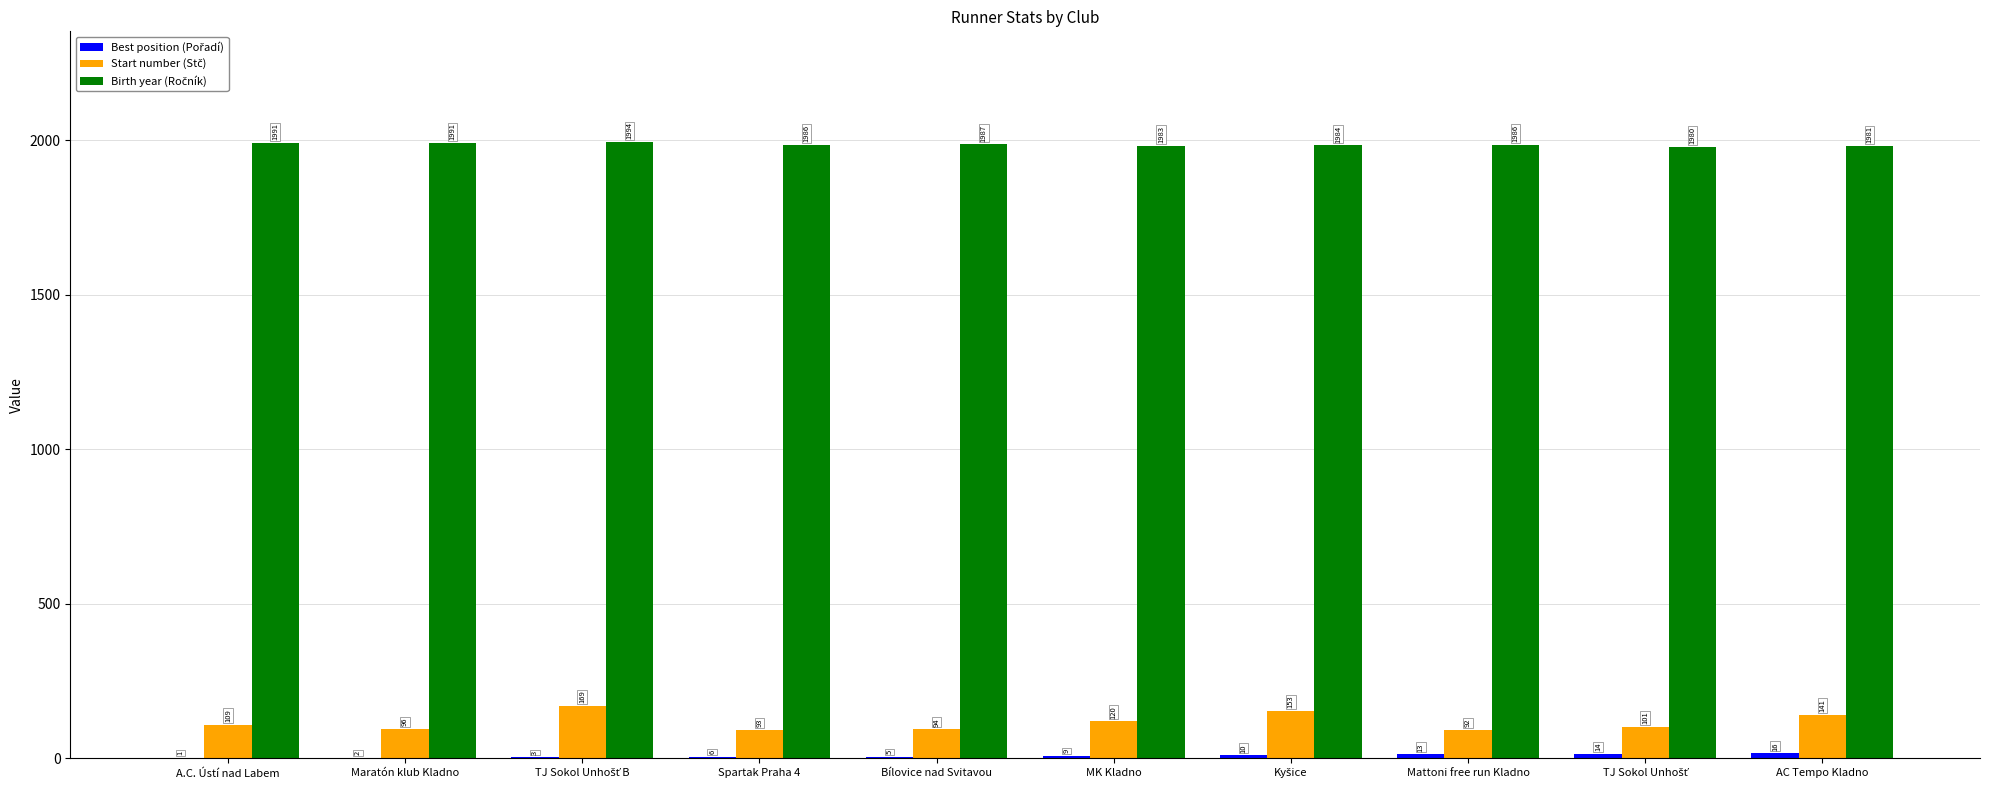

What is the greatest value displayed?

1994